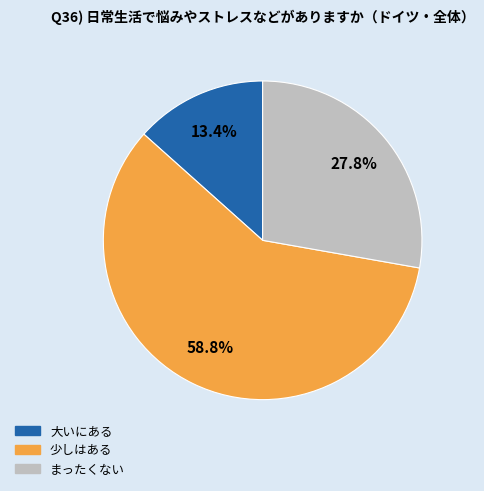

The まったくない slice represents 37% of the pie. True or false?

False